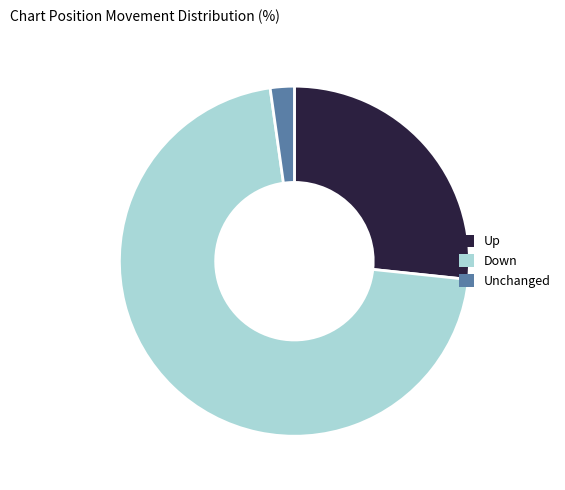

Which category has the smallest portion of the pie?

Unchanged